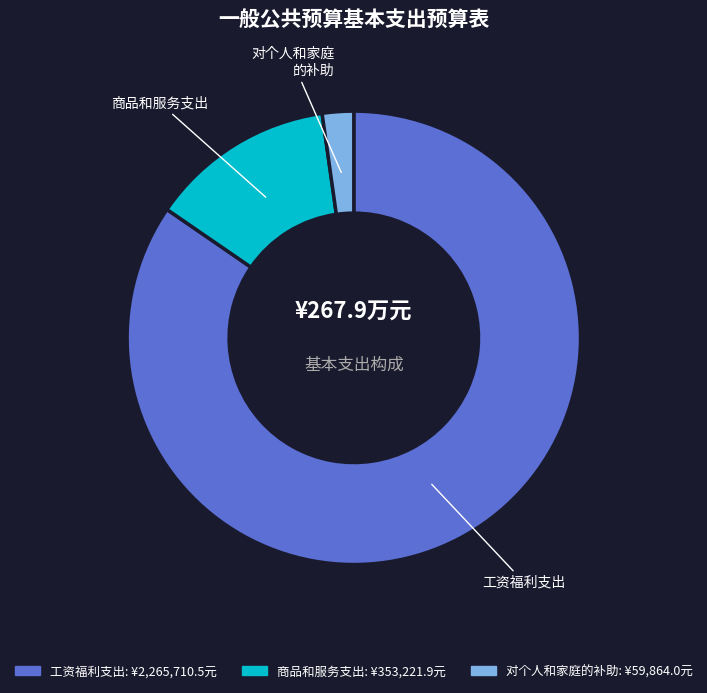

How many slices are in this pie chart?

3